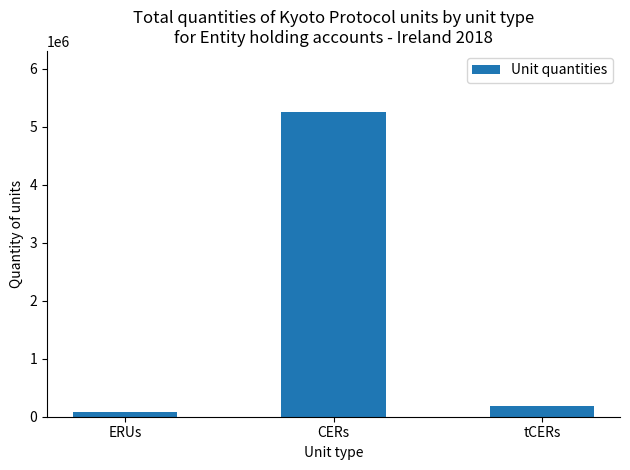

What is the difference between the values at CERs and ERUs?

5180036